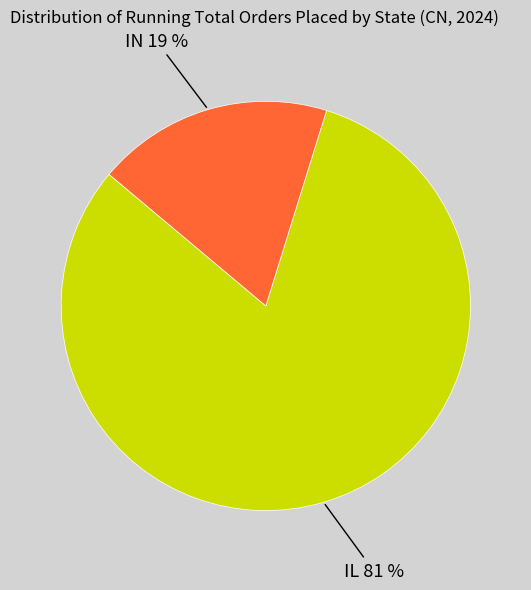

Is it true that IL is 81% of the pie?

True